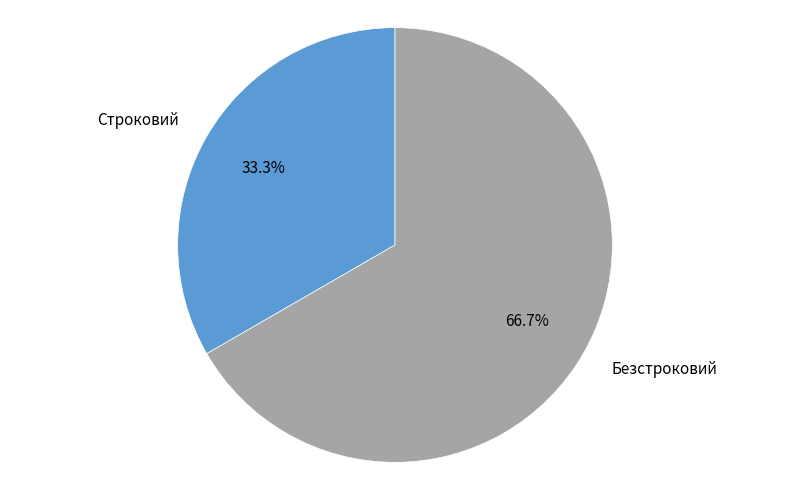

Rank the categories by value from highest to lowest.

Безстроковий, Строковий